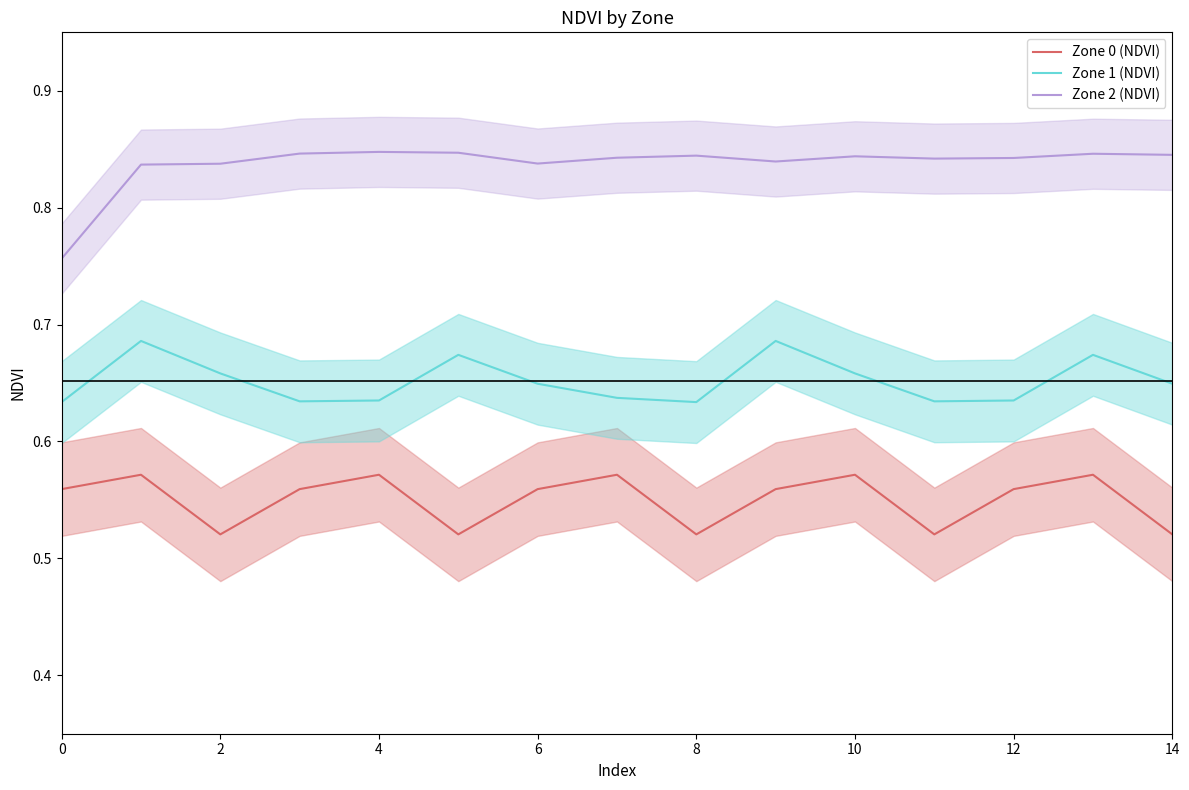

Is it true that Zone 0 (NDVI) equals 0.7 at 14?

False